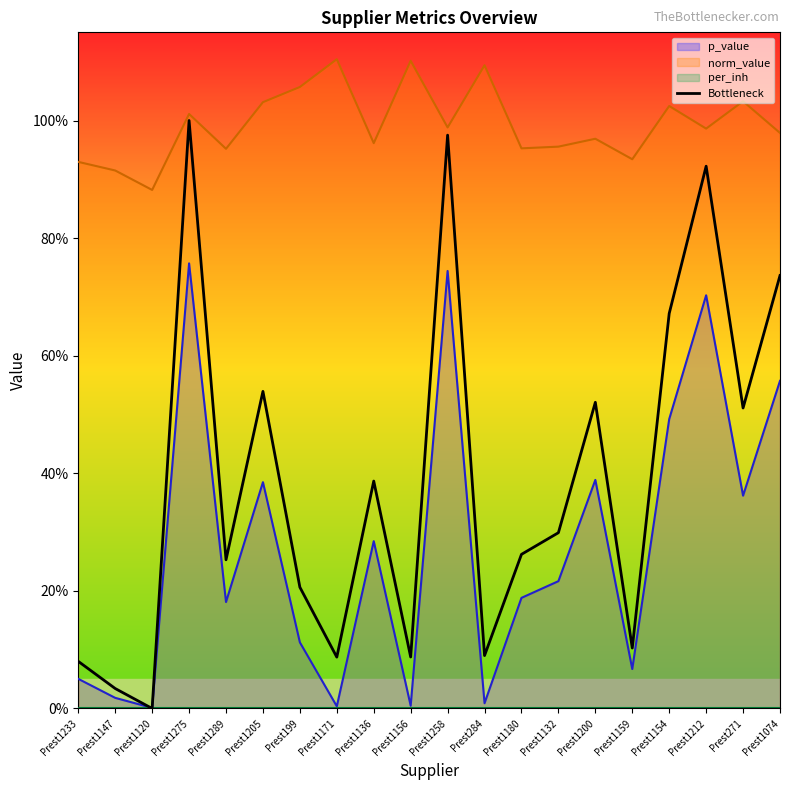

How many lines are shown in the chart?

1